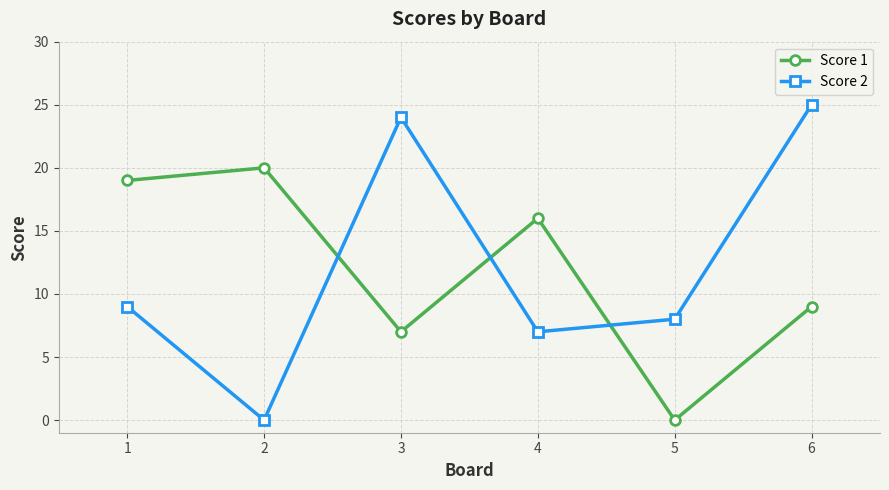

After their last crossing, which series has the higher values: Score 1 or Score 2?

Score 2